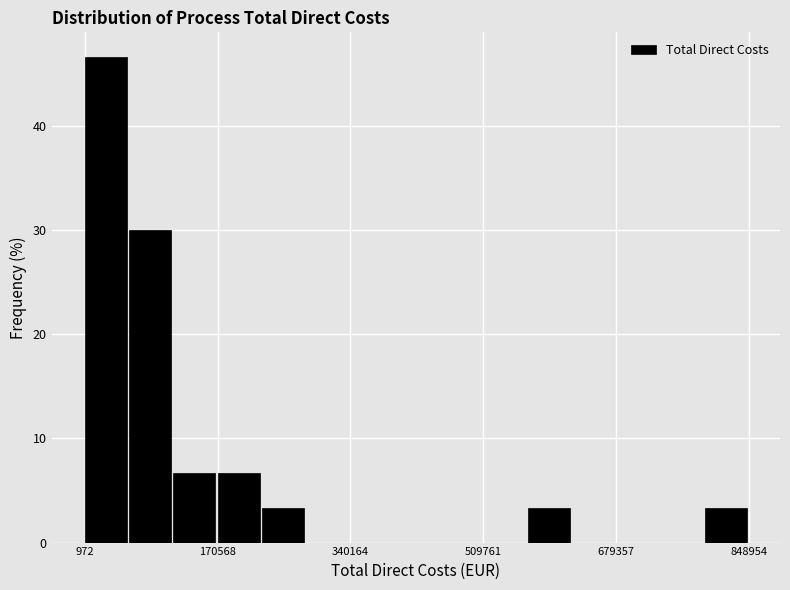

Around what value on the x-axis is the tallest bar? Give the approximate position of its centre, as read against the axis.

20000